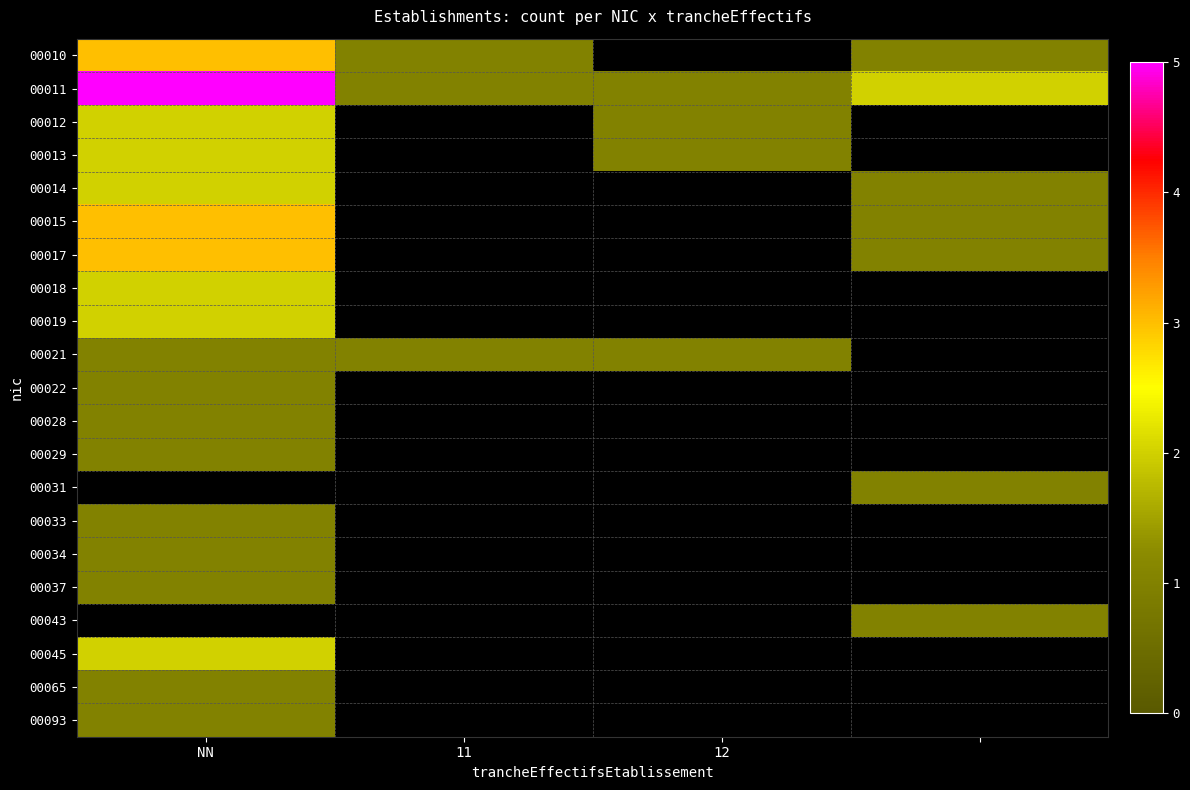

Which label corresponds to the largest value in the chart?

NN